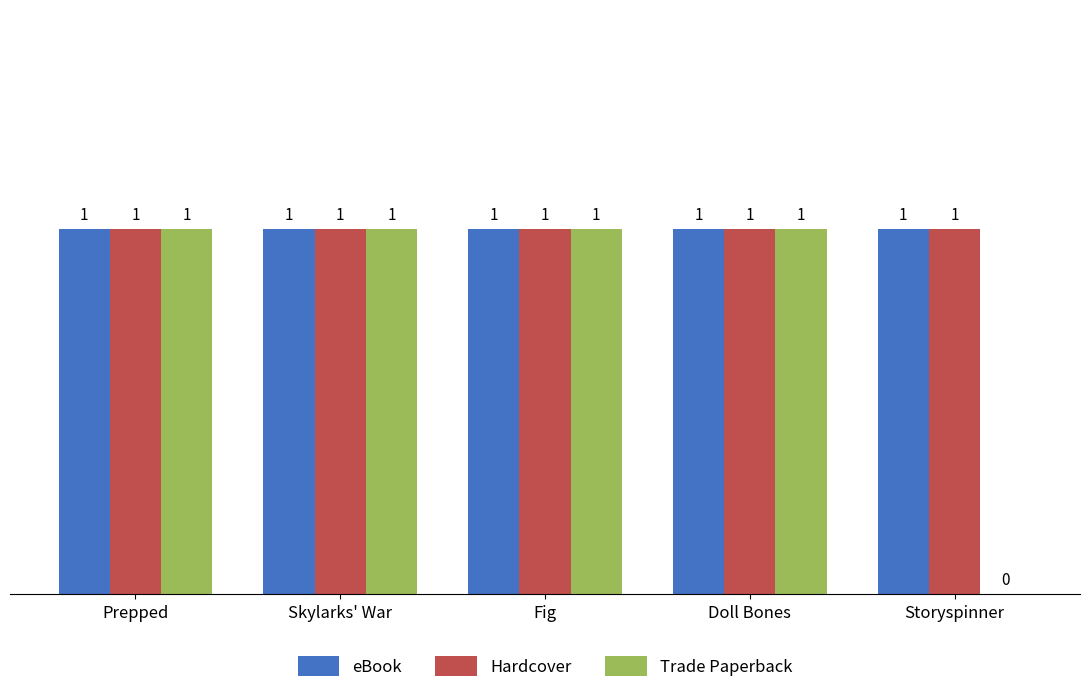

True or false: eBook has a value of 1 at Skylarks' War.

True